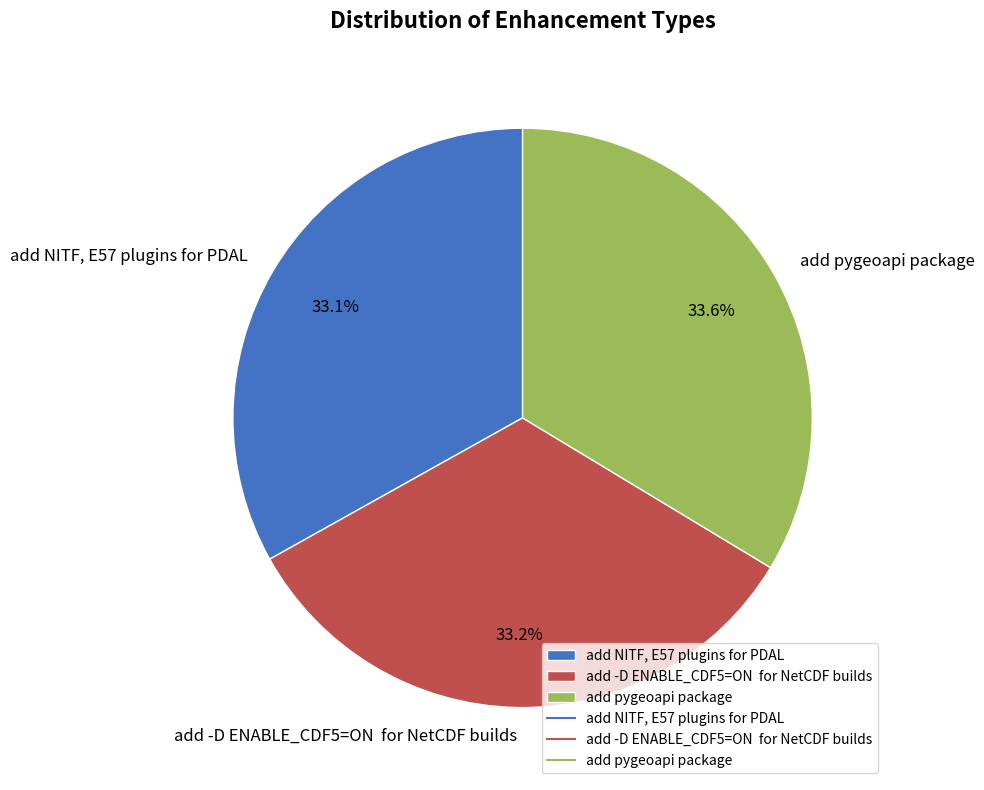

Rank the categories by value from lowest to highest.

add NITF, E57 plugins for PDAL, add -D ENABLE_CDF5=ON for NetCDF builds, add pygeoapi package